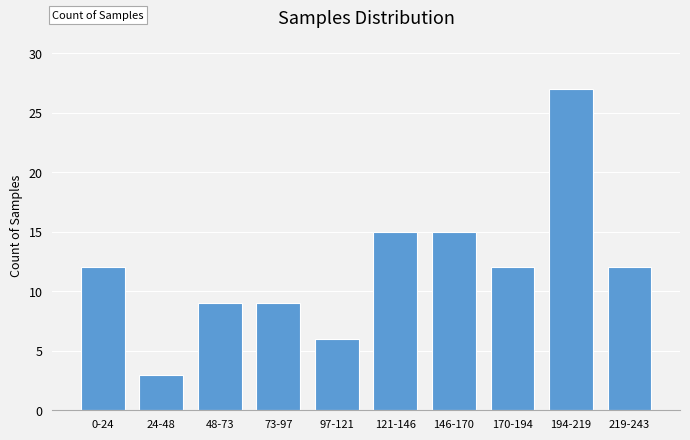

Reading left to right, extract all data points from this chart.

0-24=12	24-48=3	48-73=9	73-97=9	97-121=6	121-146=15	146-170=15	170-194=12	194-219=27	219-243=12